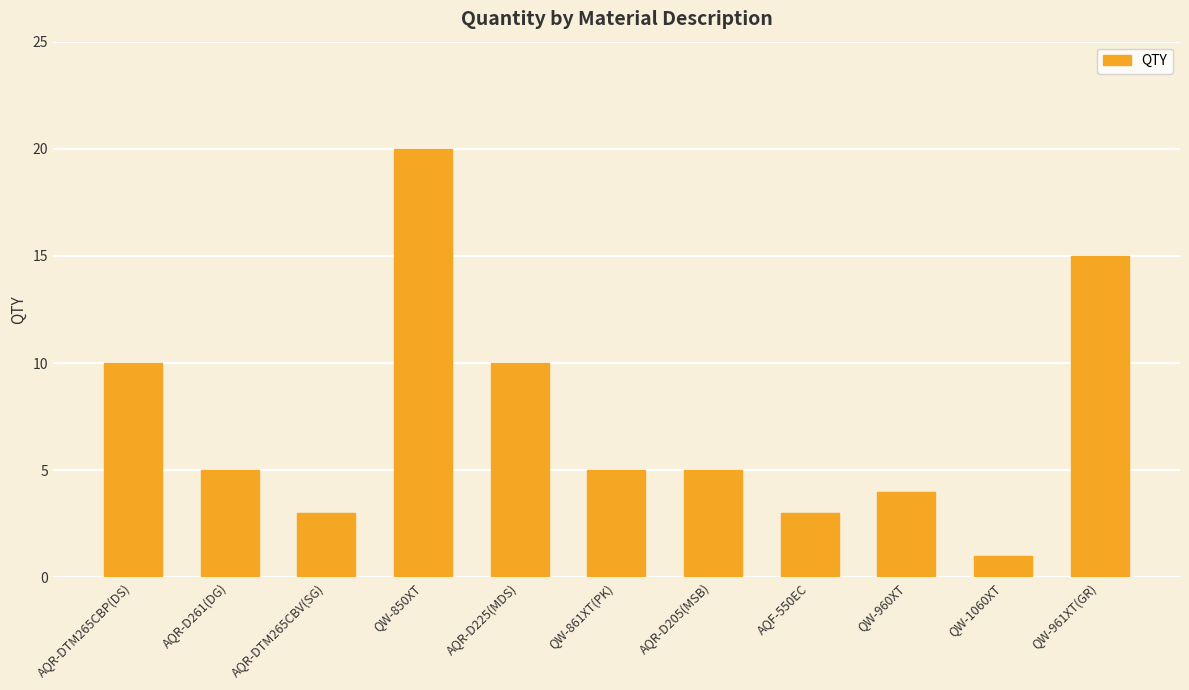

What is the average value?

7